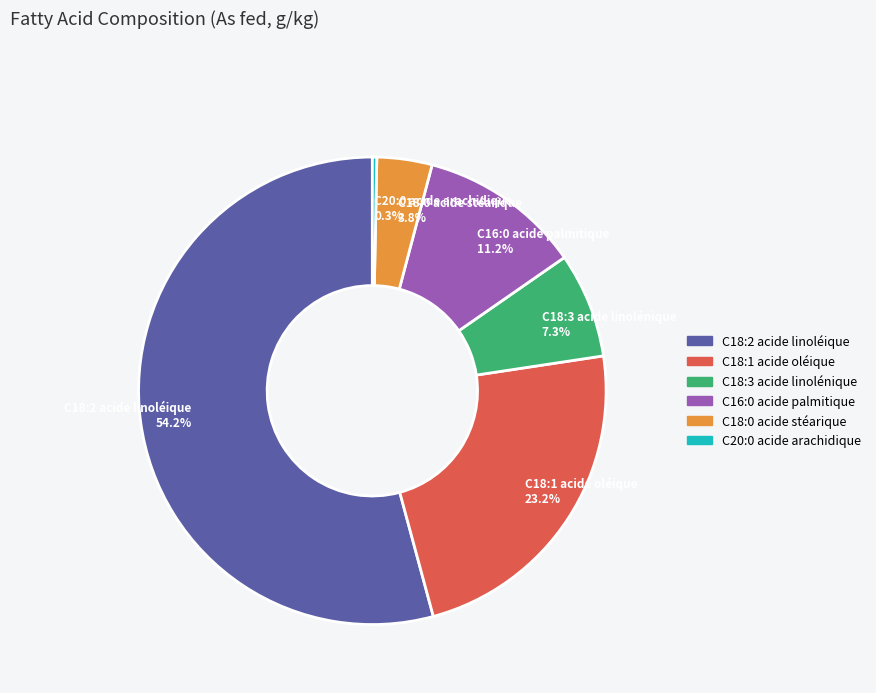

What is the largest slice in the pie chart?

C18:2 acide linoléique